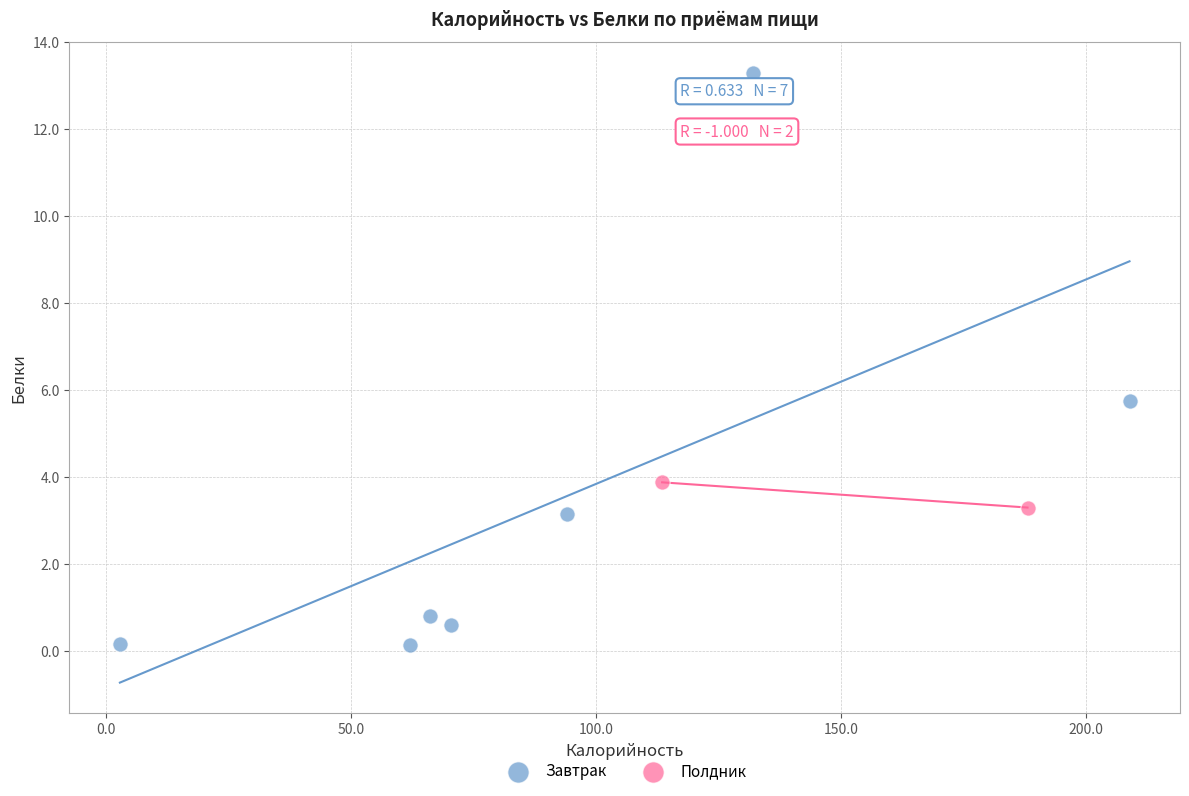

What are all the series names shown in the legend?

Завтрак, Полдник